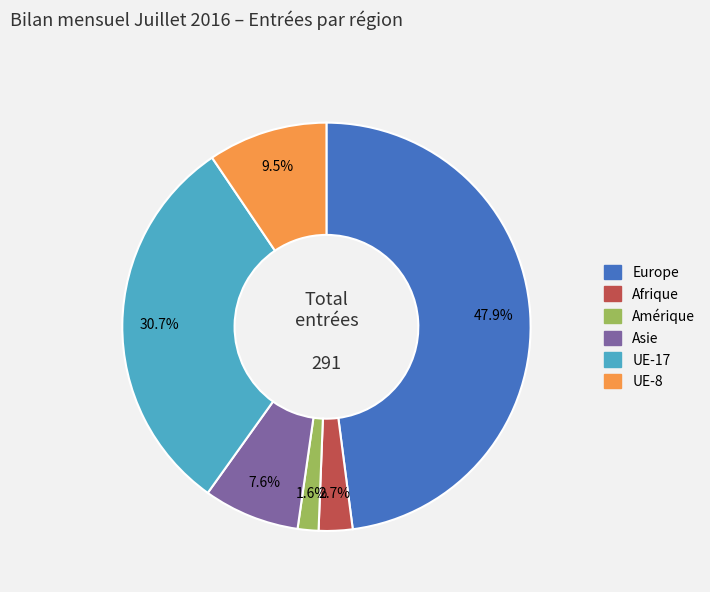

Between Asie and UE-8, which is larger?

UE-8